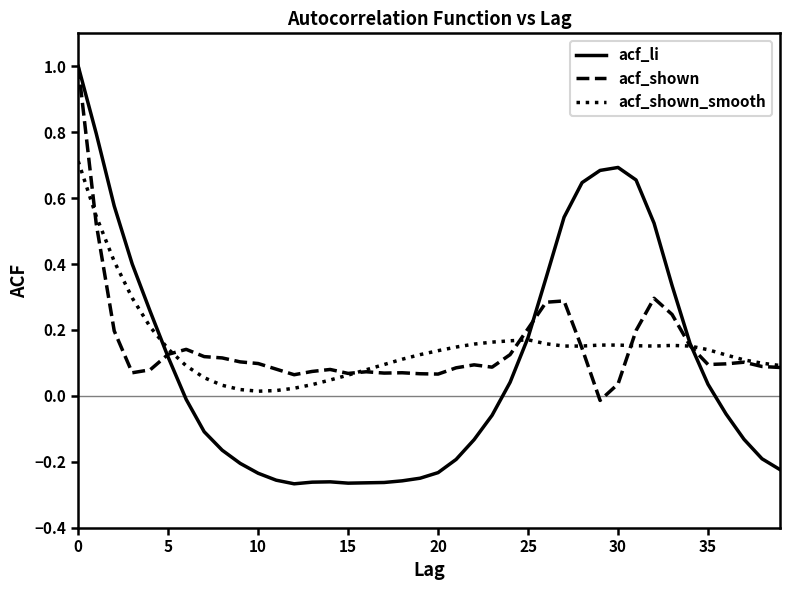

How many lines are shown in the chart?

3